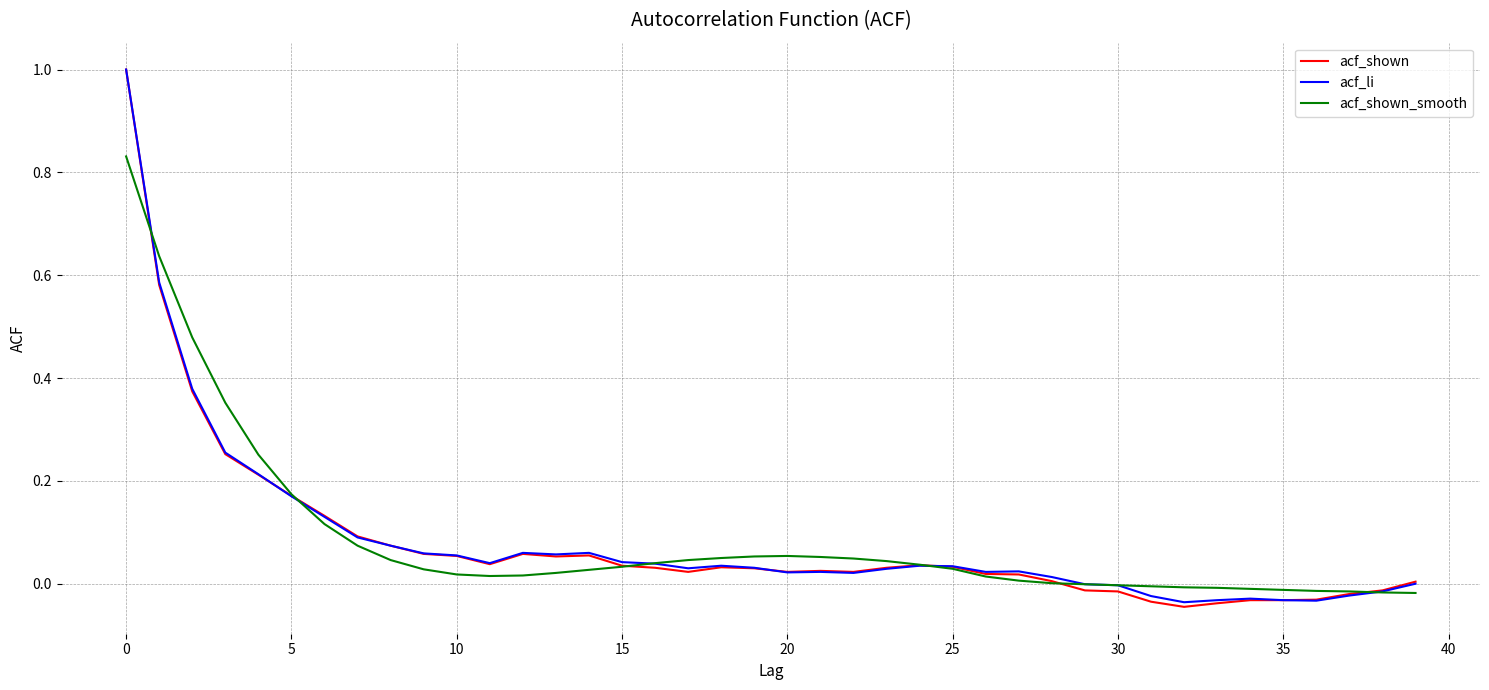

What are all the series names shown in the legend?

acf_shown, acf_li, acf_shown_smooth